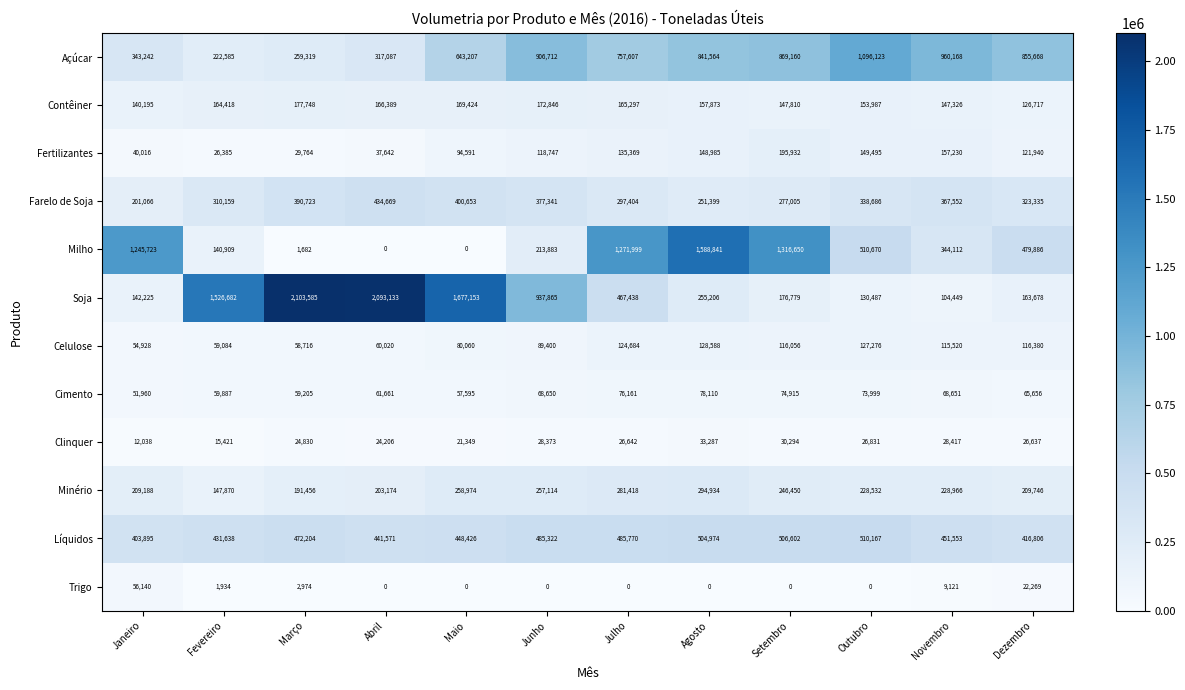

True or false: Trigo has a value of 33065 at Setembro.

False